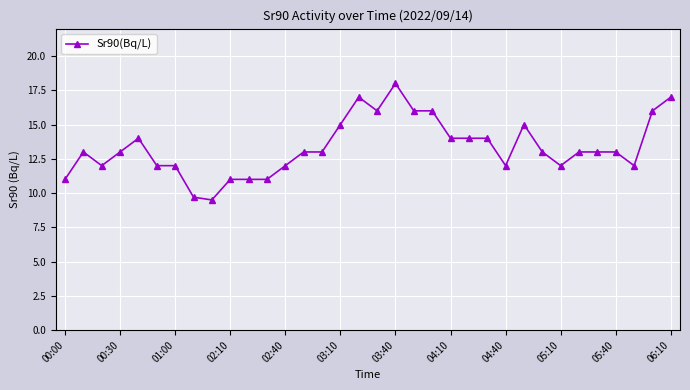

What is the minimum value shown in the chart?

9.5